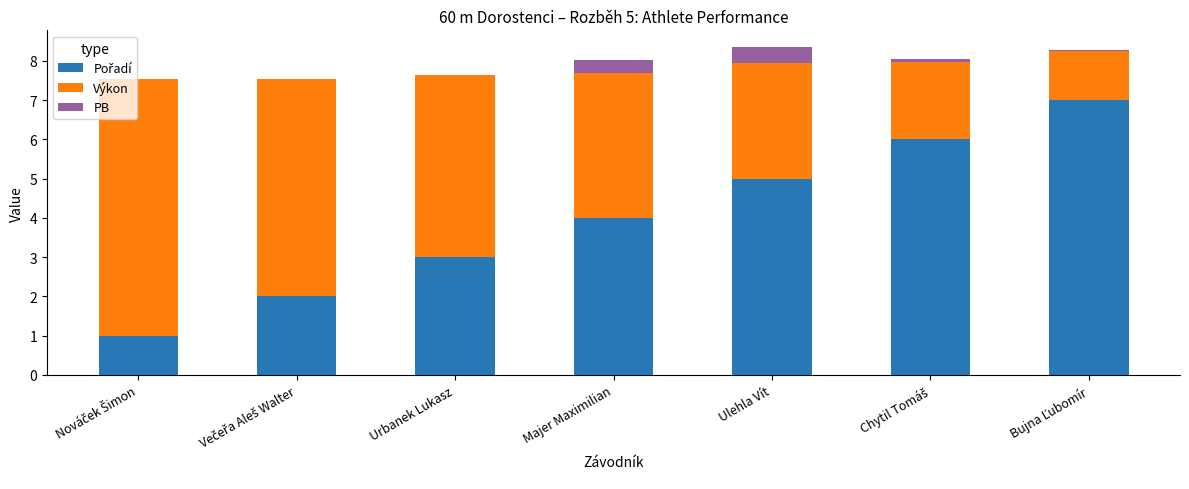

How many data points in Výkon are above 3?

4